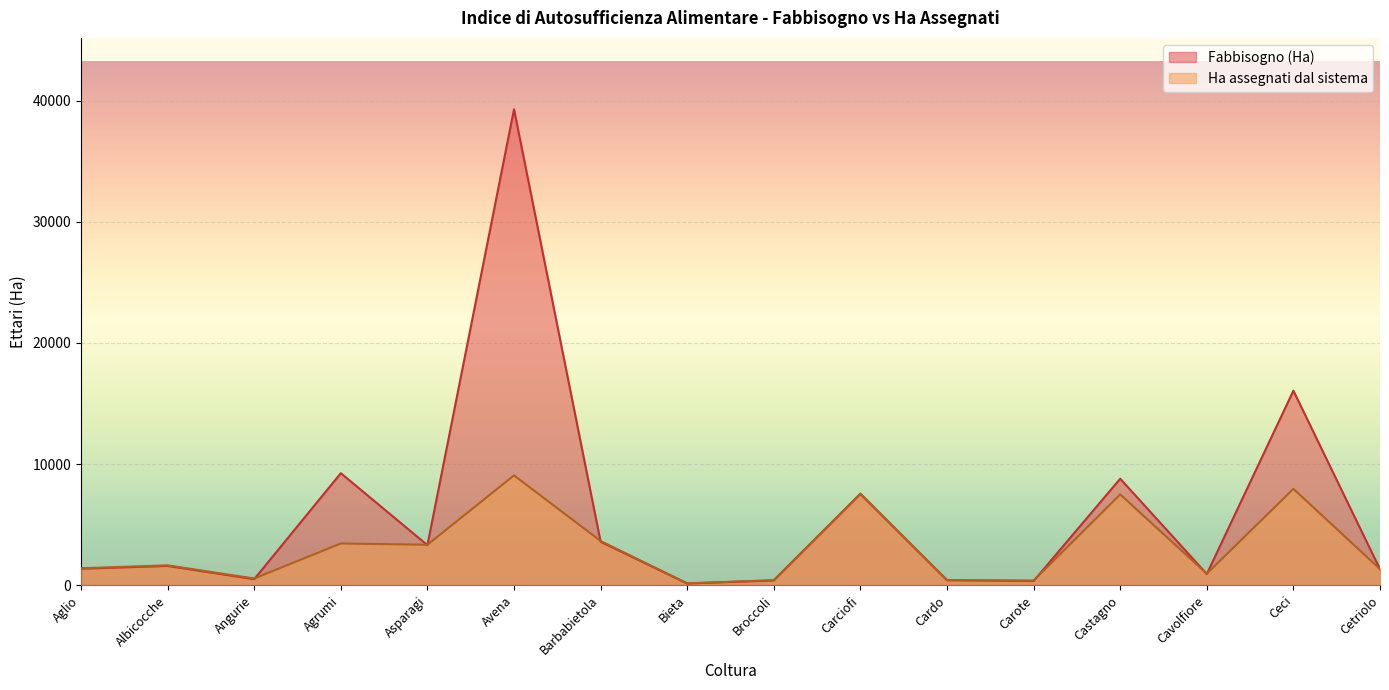

Where do Ha assegnati dal sistema and Fabbisogno (Ha) first cross each other?

Angurie and Agrumi